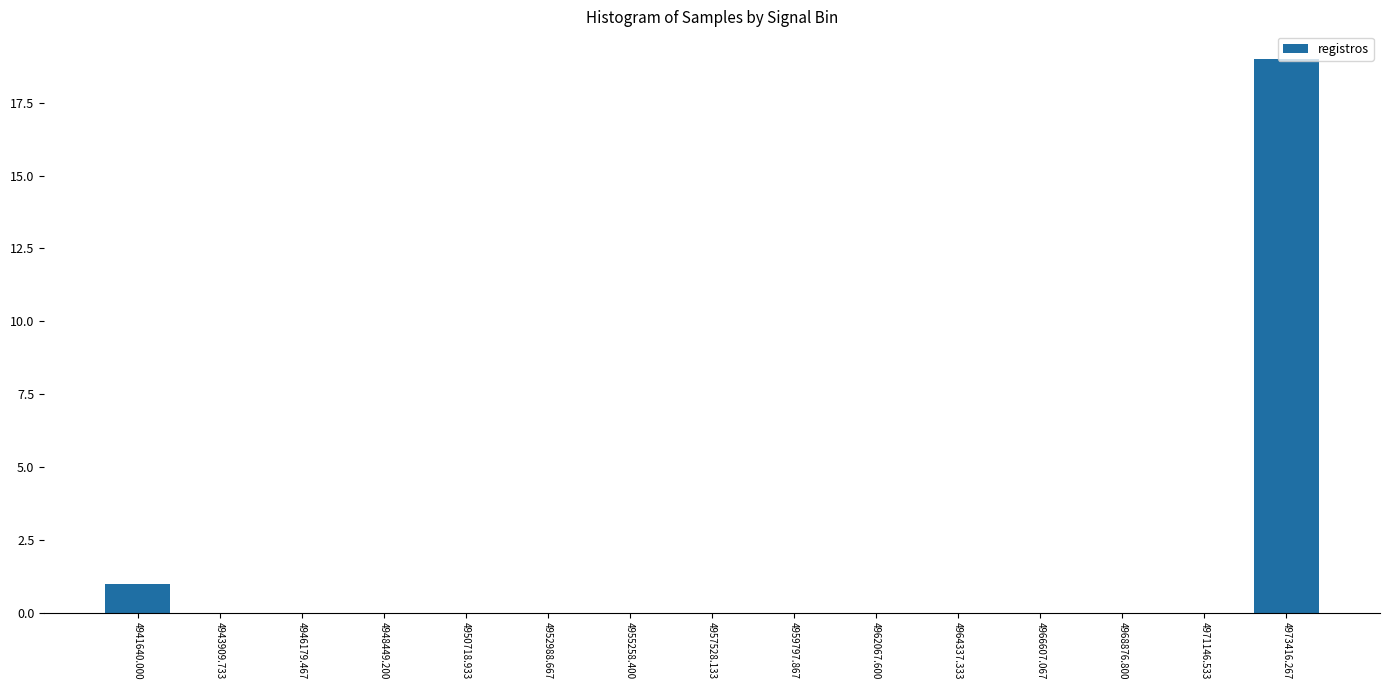

The value at 4957528.133 is -13. True or false?

False